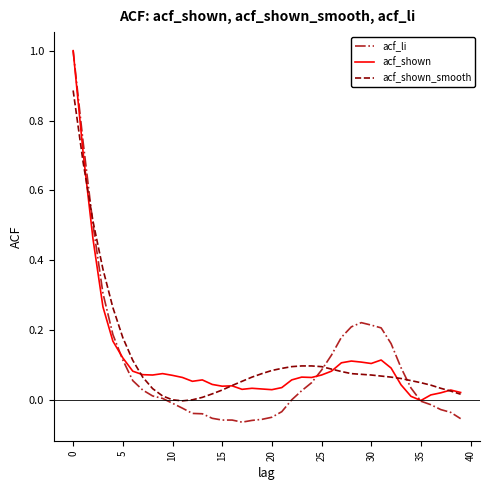

Which series has the widest spread of values?

acf_li